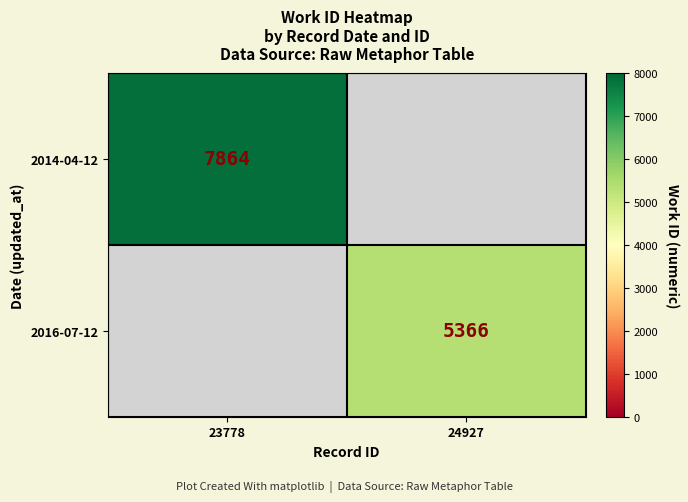

The value of 2014-04-12 at 23778 is 7864. True or false?

True